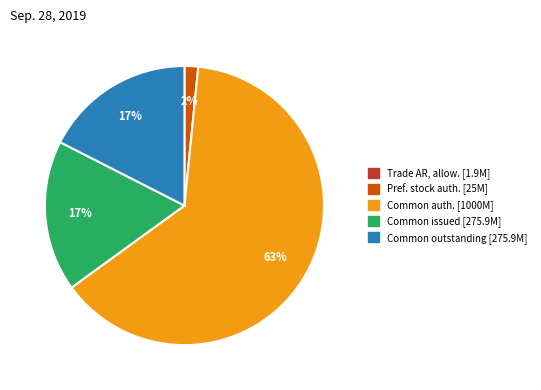

To the nearest percent, what is the average slice percentage?

20%